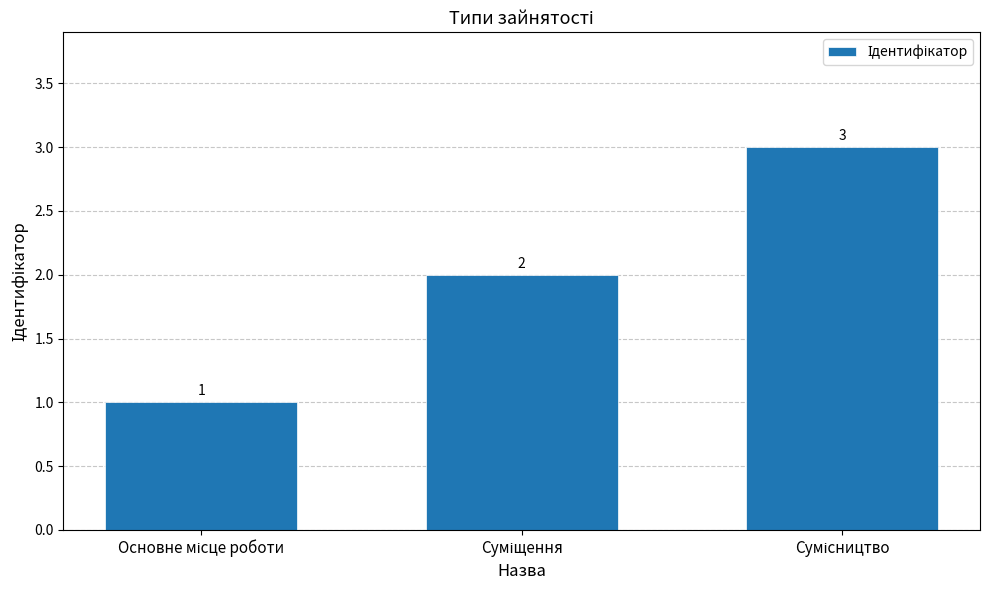

How many bars are there in total?

3